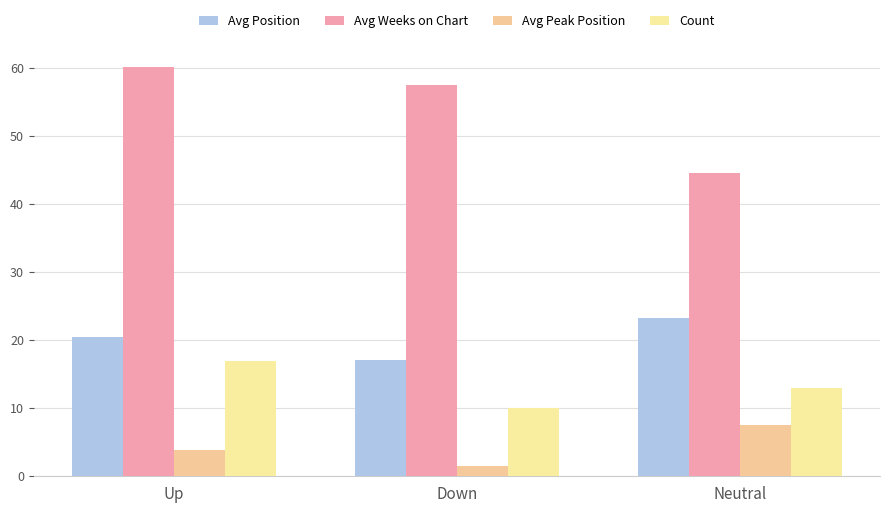

Which label corresponds to the largest value in the chart?

Up